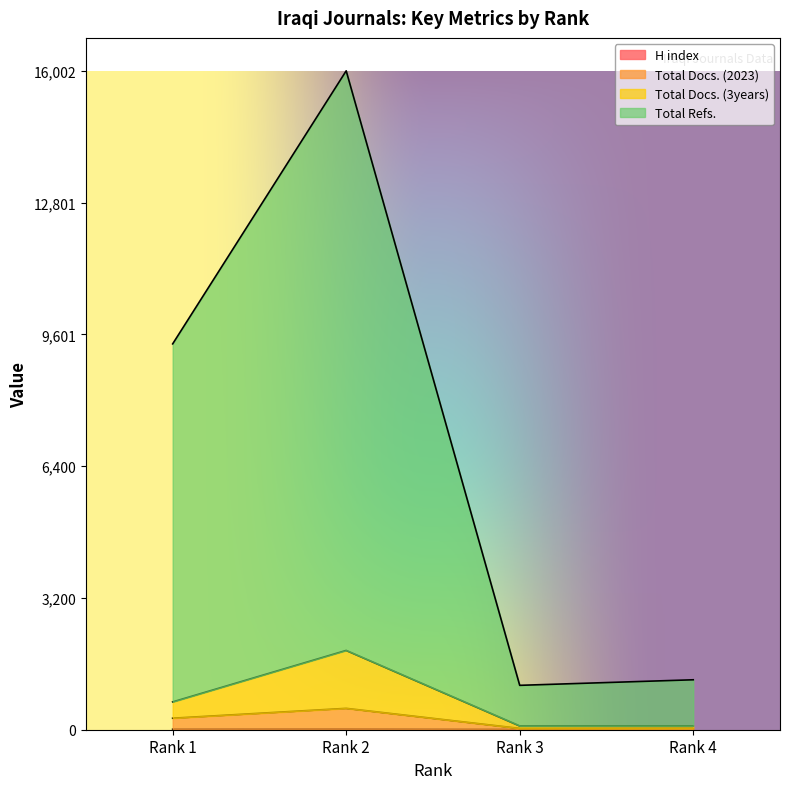

Does the chart display data point markers on the line(s)?

No